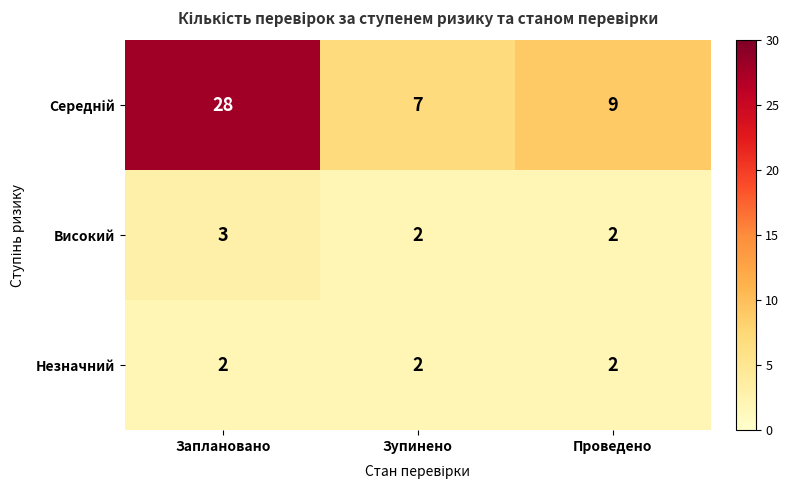

What is the sum of all Високий values?

7